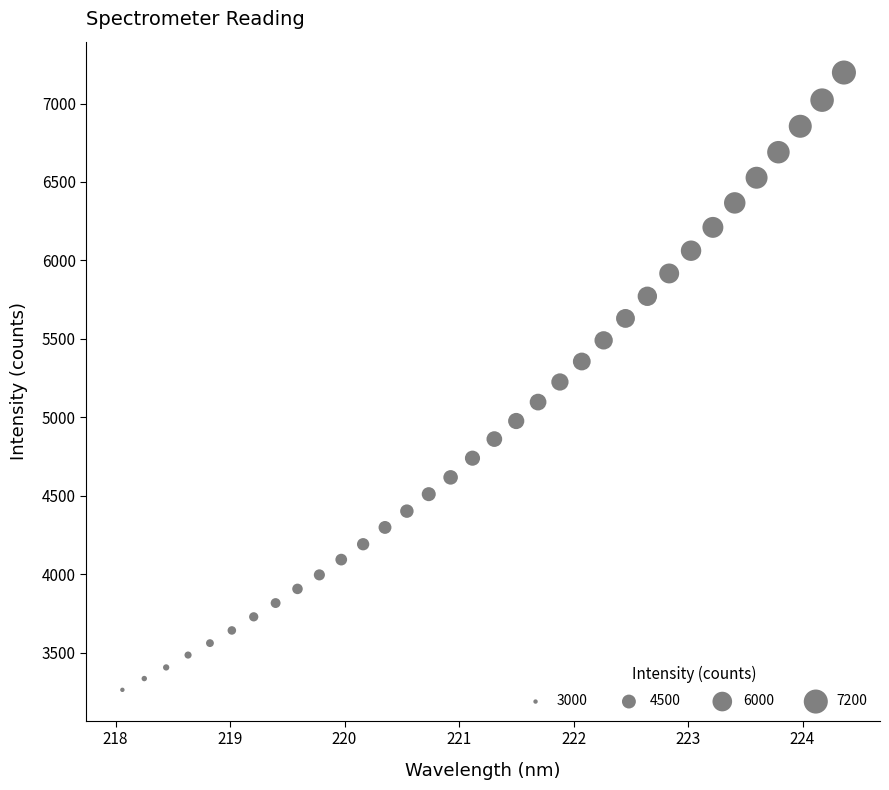

What is the range of Y values (max minus min)?

3932.8